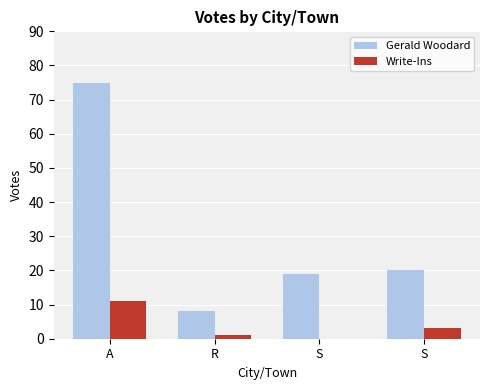

What is the value of the Gerald Woodard bar at the 1st from the left?

75